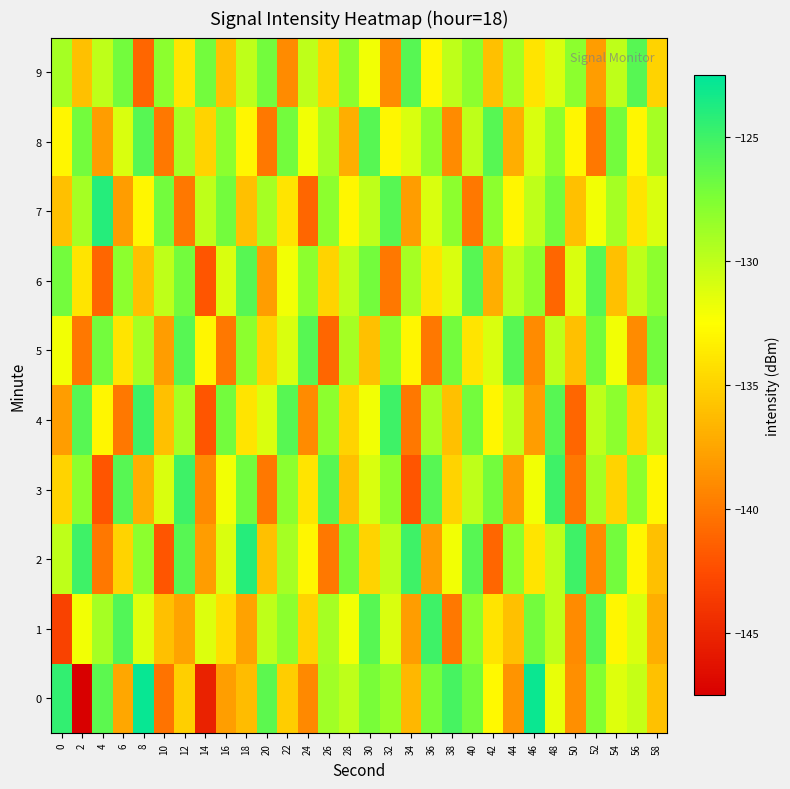

What is the spread (max minus min) of values at 14?

18.2